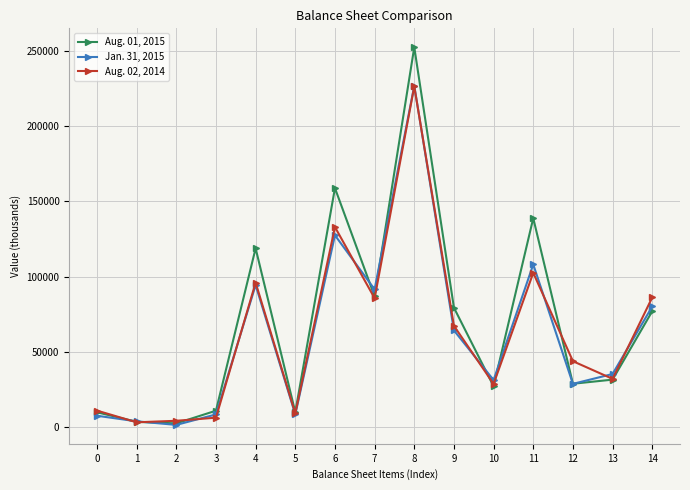

Where is the first local maximum for Jan. 31, 2015?

4